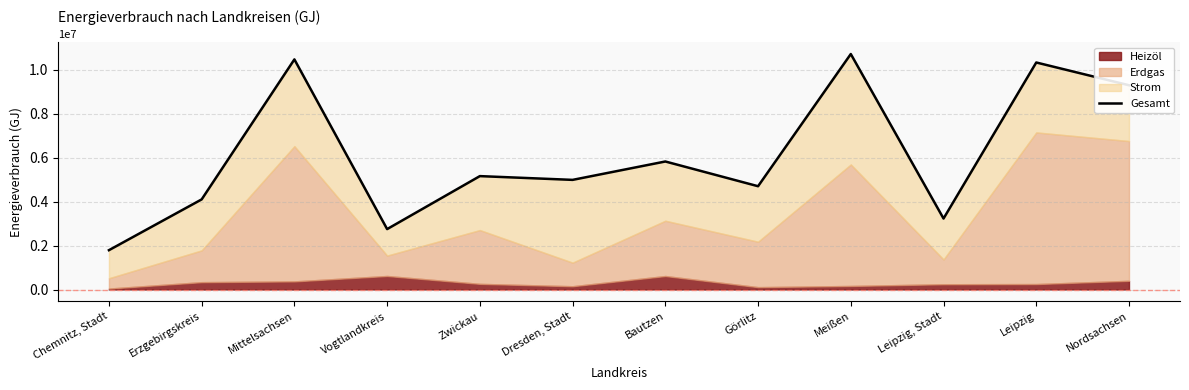

How many points are lower than both their immediate neighbors (excluding endpoints)?

4